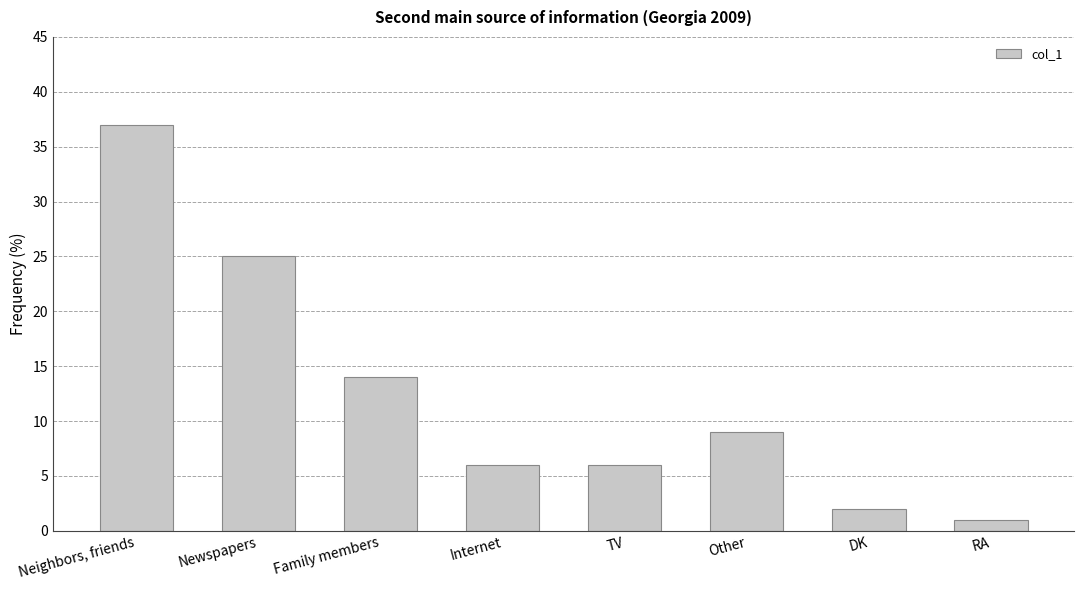

Between Family members and Other, which is larger?

Family members